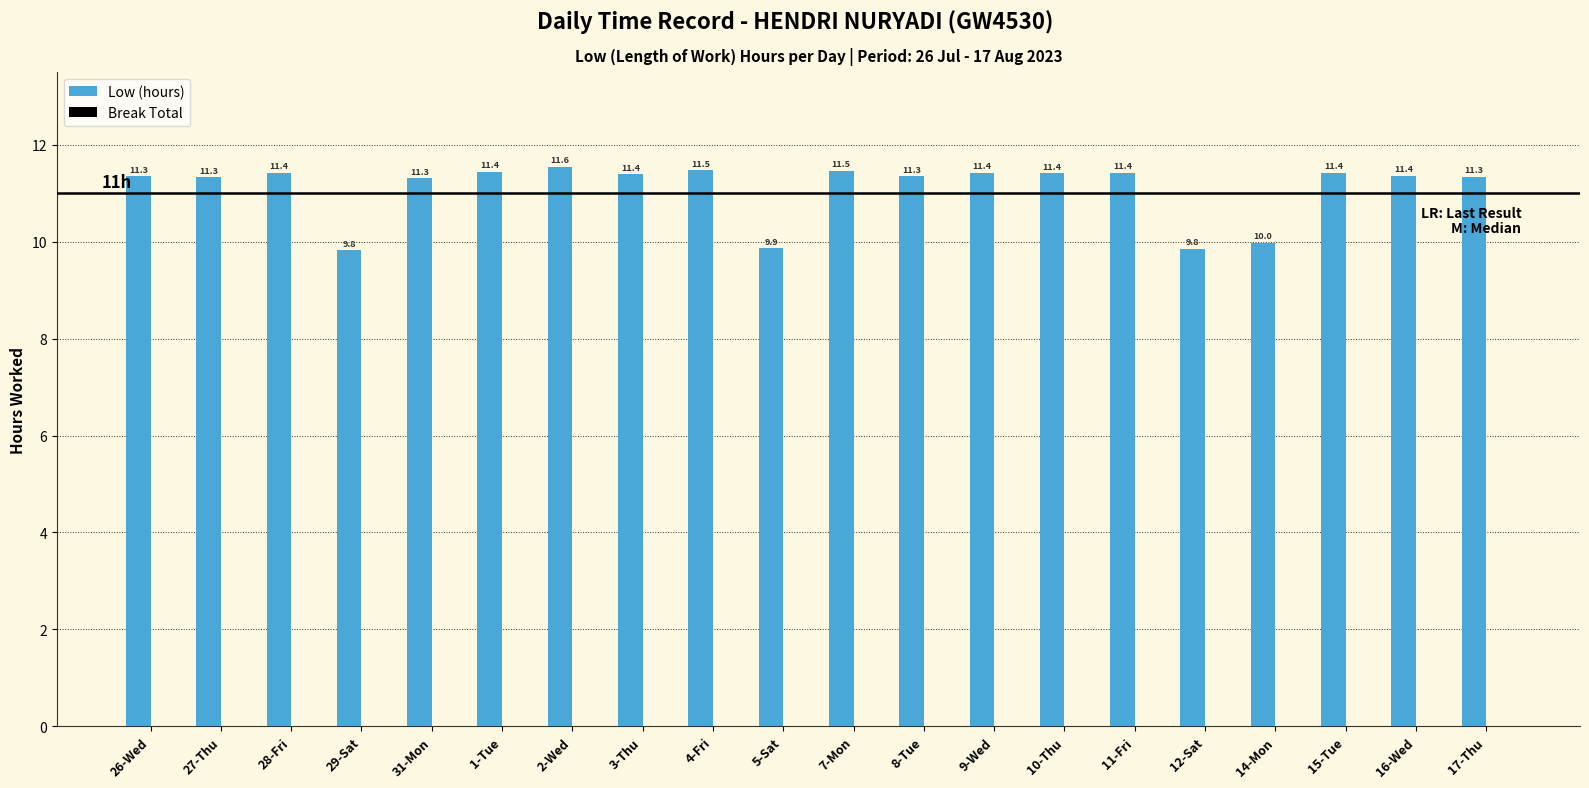

What is the average value?

11.1